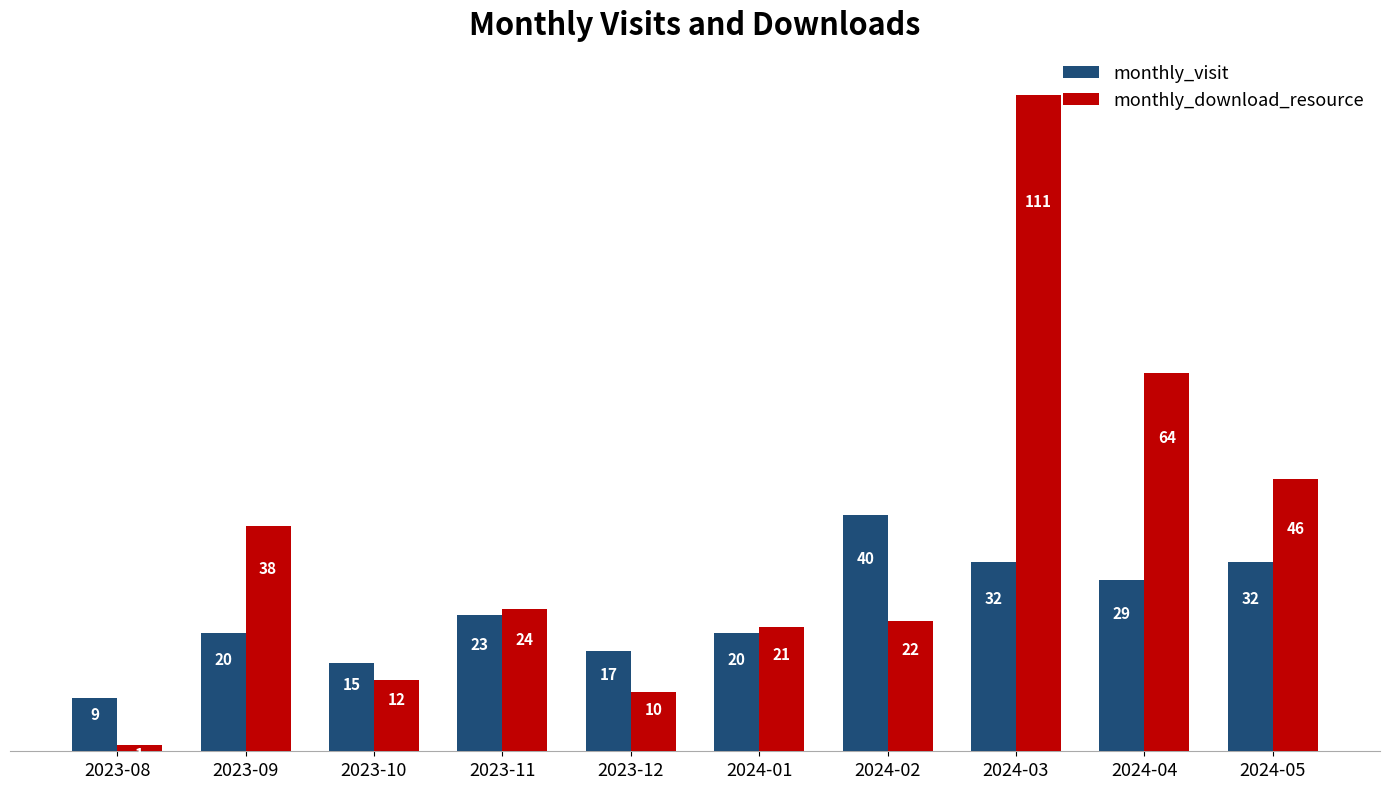

What is the label of the 3rd bar from the left?

2023-10